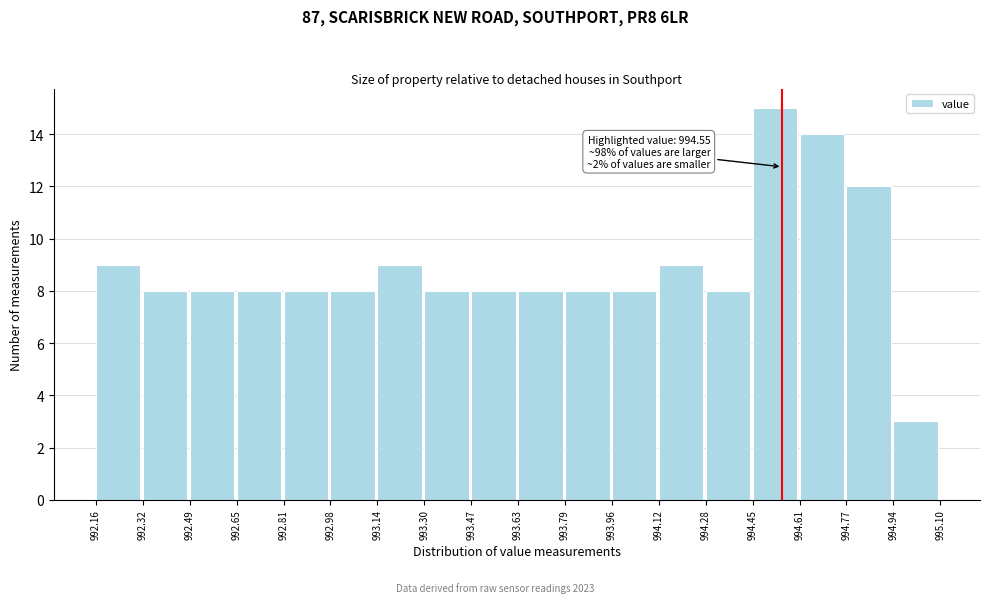

Which range on the x-axis has the tallest bar?

994.45 to 994.61